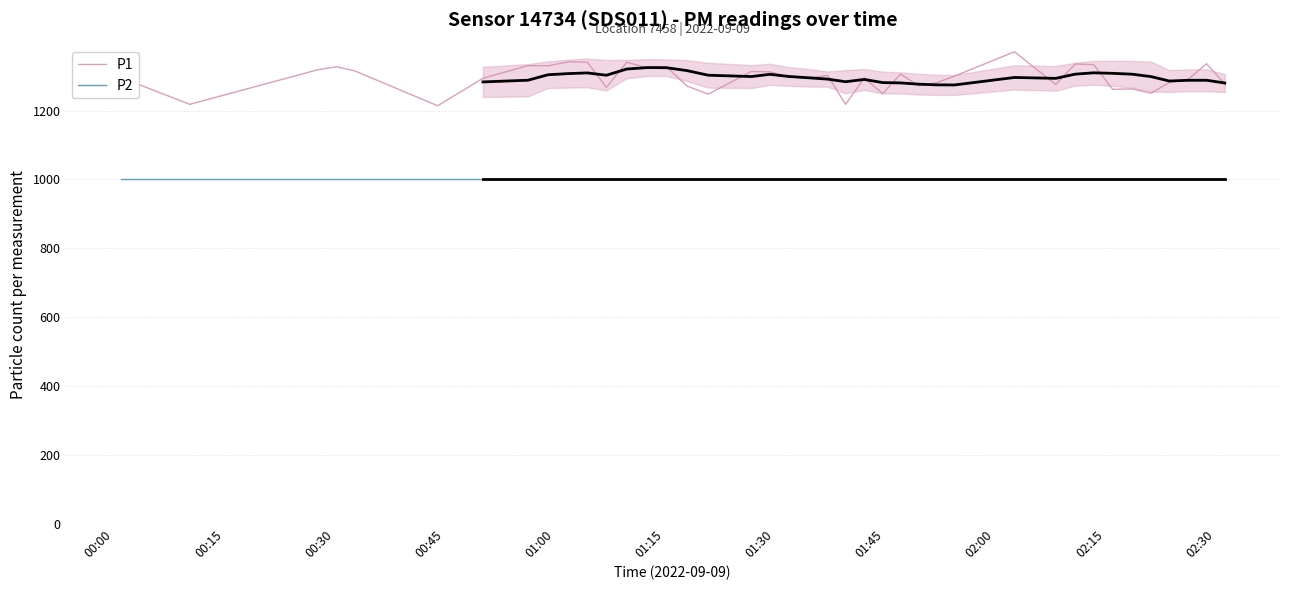

List the series in order of their peak value, highest first.

P1, P2